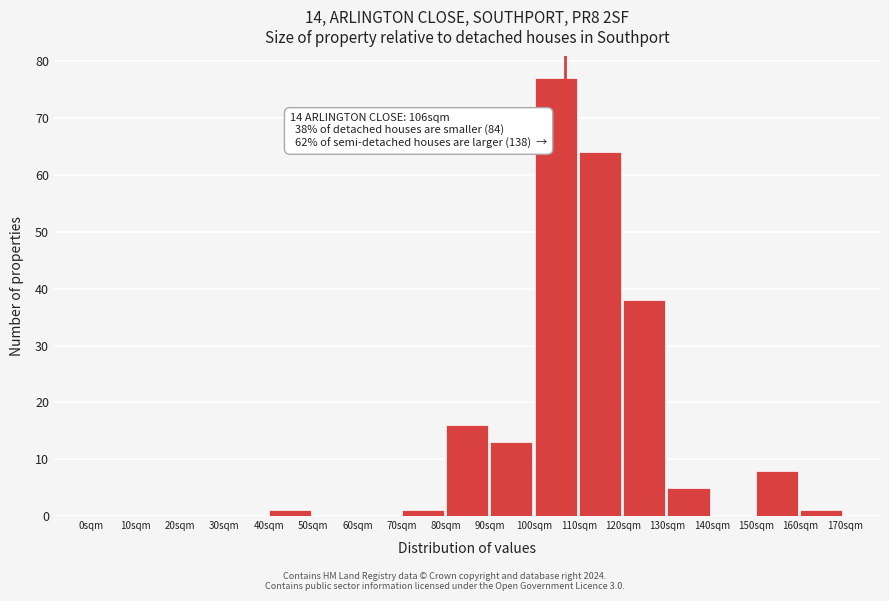

Reading right to left, transcribe all the data shown in this chart.

160sqm=1	150sqm=8	140sqm=0	130sqm=5	120sqm=38	110sqm=64	100sqm=77	90sqm=13	80sqm=16	70sqm=1	60sqm=0	50sqm=0	40sqm=1	30sqm=0	20sqm=0	10sqm=0	0sqm=0